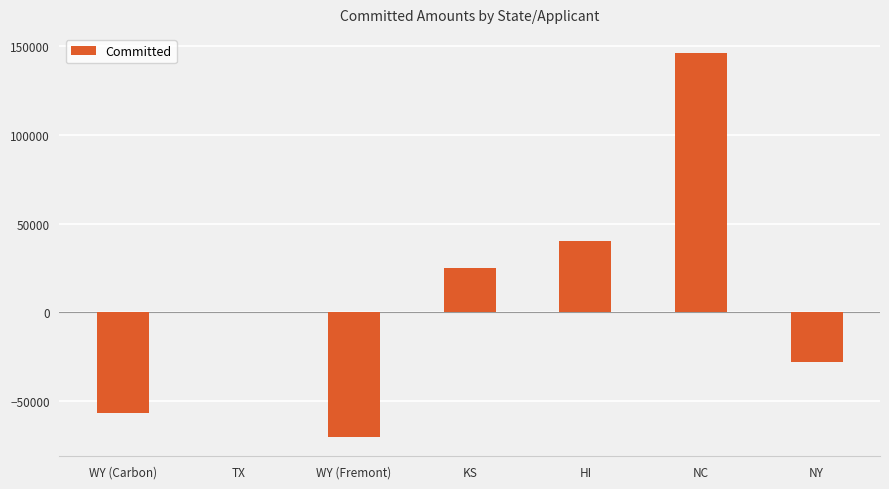

Reading right to left, extract all data points from this chart.

NY=-28077	NC=146154	HI=40017	KS=25200	WY (Fremont)=-70200	TX=0	WY (Carbon)=-56700